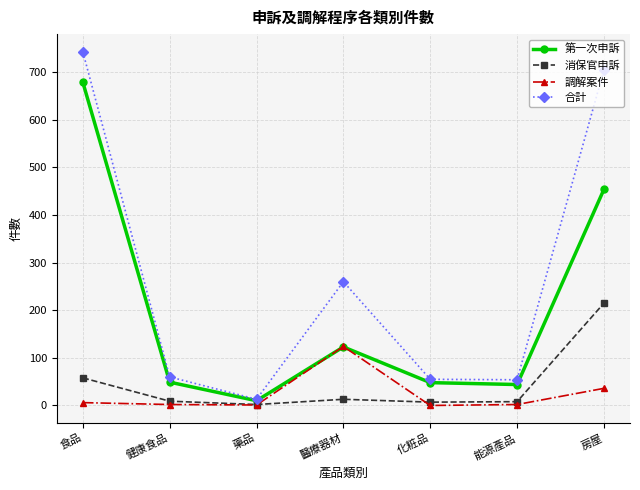

At 健康食品, list the series in order from largest to smallest.

合計, 第一次申訴, 消保官申訴, 調解案件